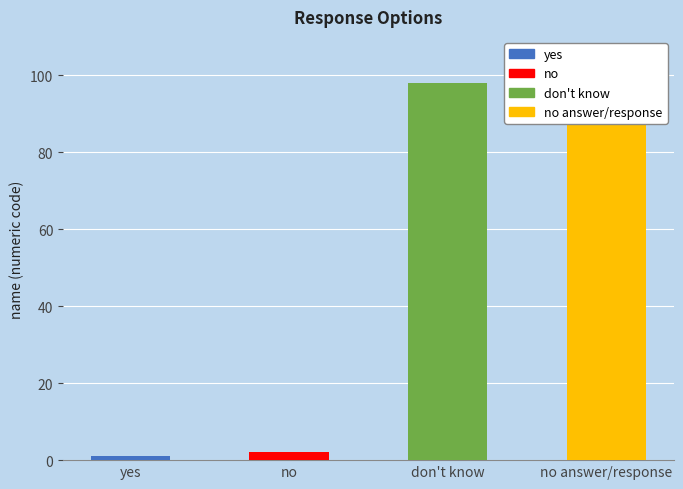

The chart shows a value of 23 at no answer/response. True or false?

False